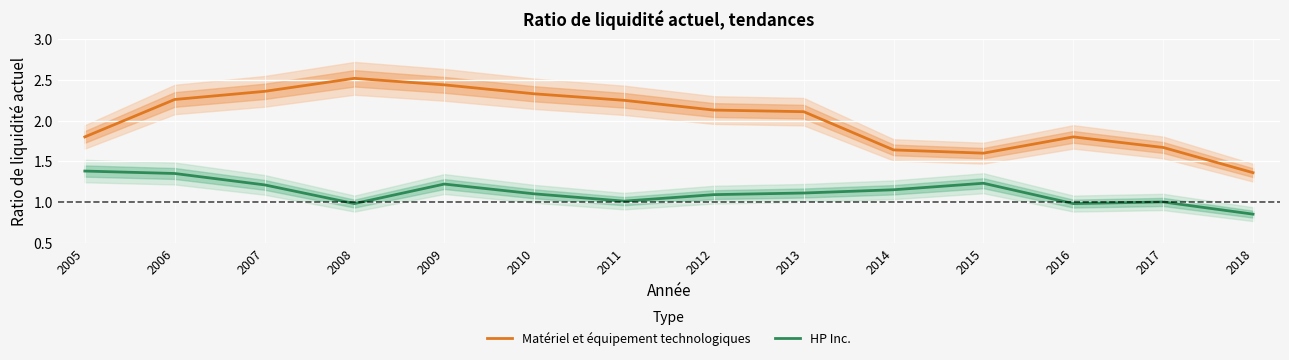

What are all the series names shown in the legend?

Matériel et équipement technologiques, HP Inc.